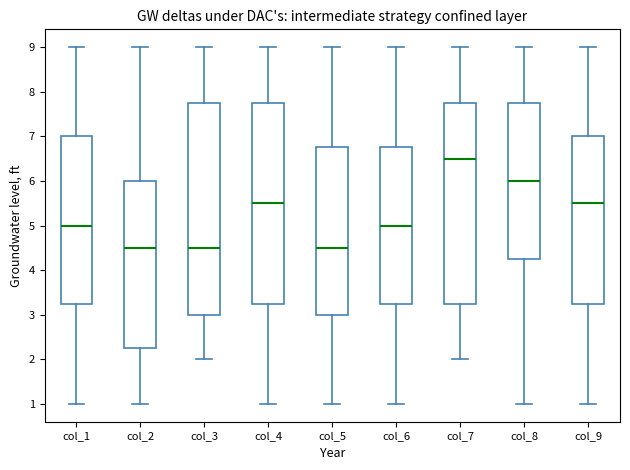

Where is the lower edge of the box for col_7 on the y-axis? The values are not printed on the chart, so give them approximately, as read against the axis.

3.3